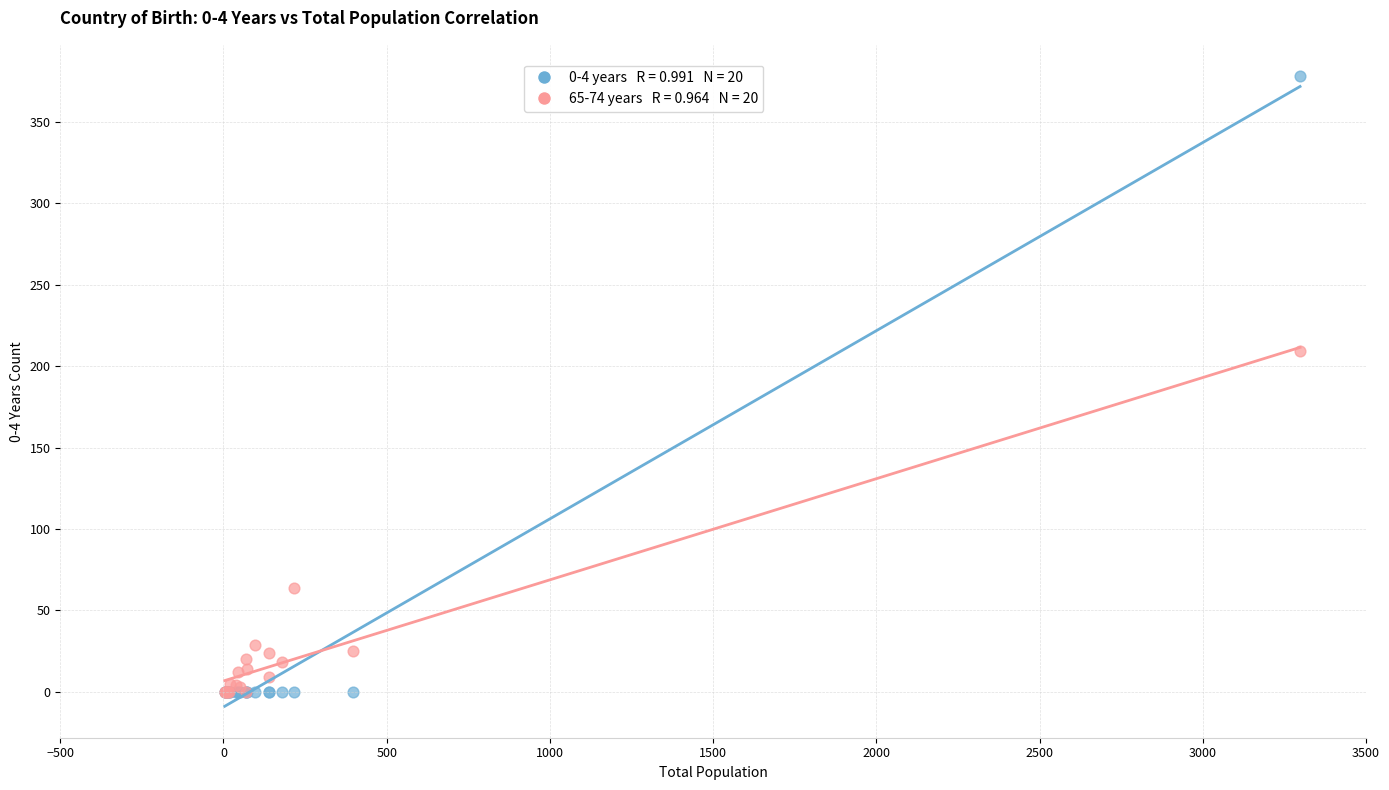

Across all series, what Y value is closest to 189?

209